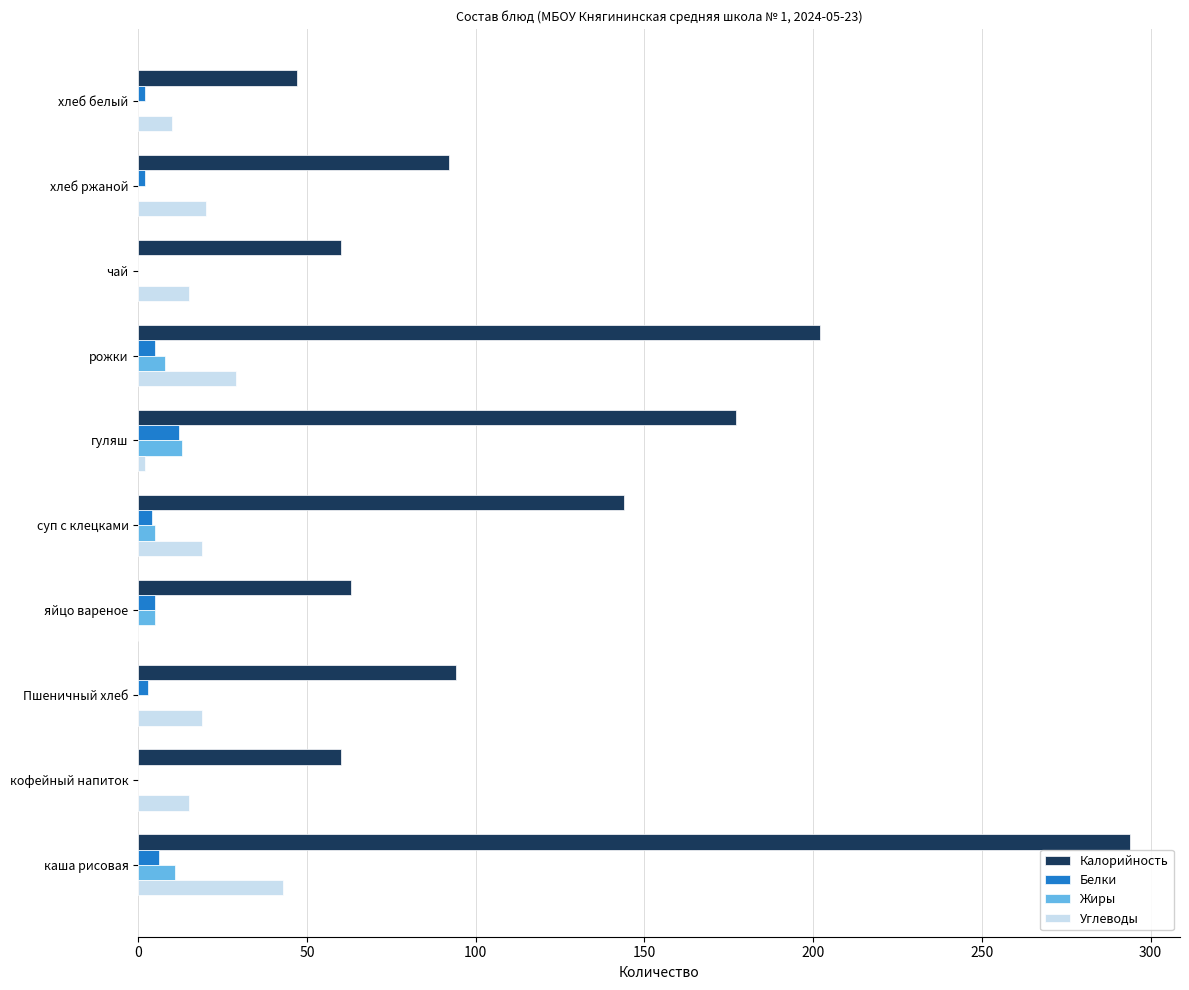

The value of Жиры at хлеб белый is 0. True or false?

True